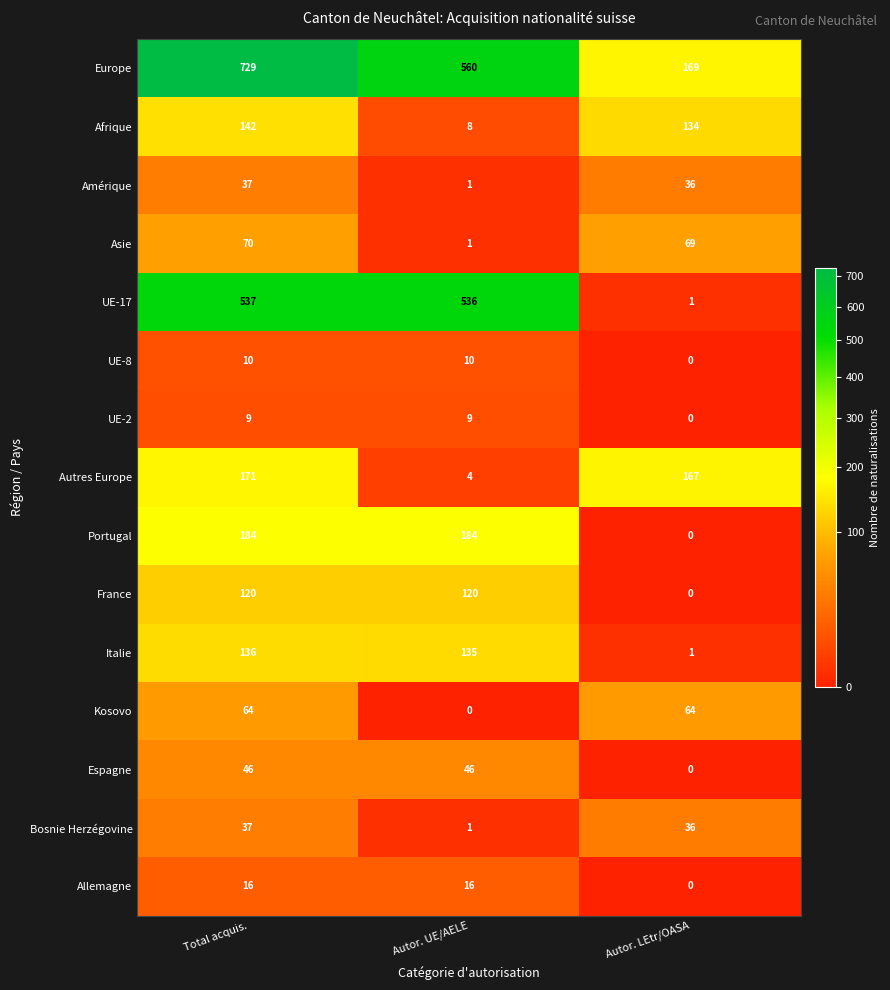

True or false: Amérique has a value of 1 at Autor. UE/AELE.

True